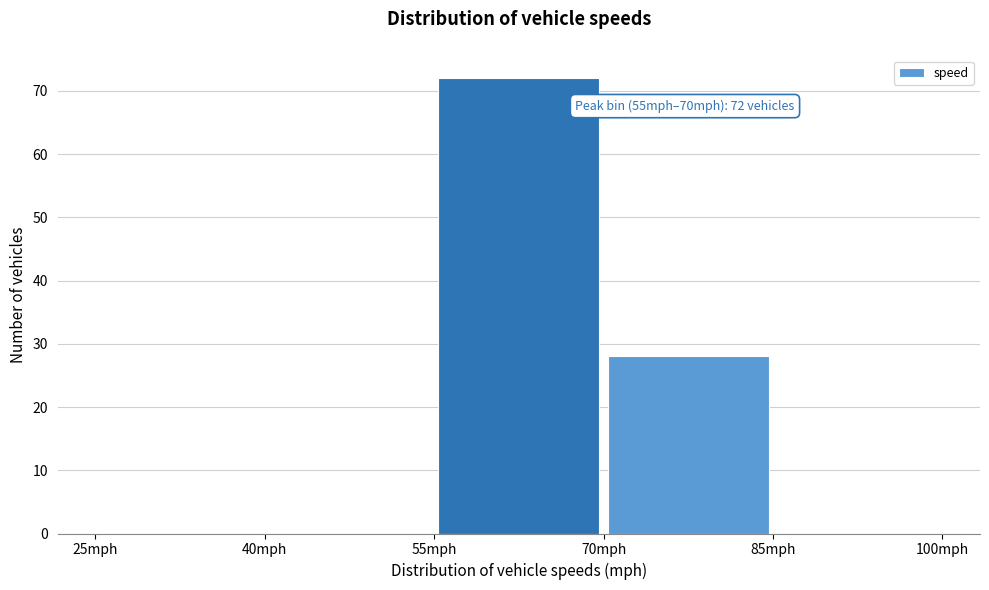

Over which range of the x-axis is the bar tallest?

55 to 70